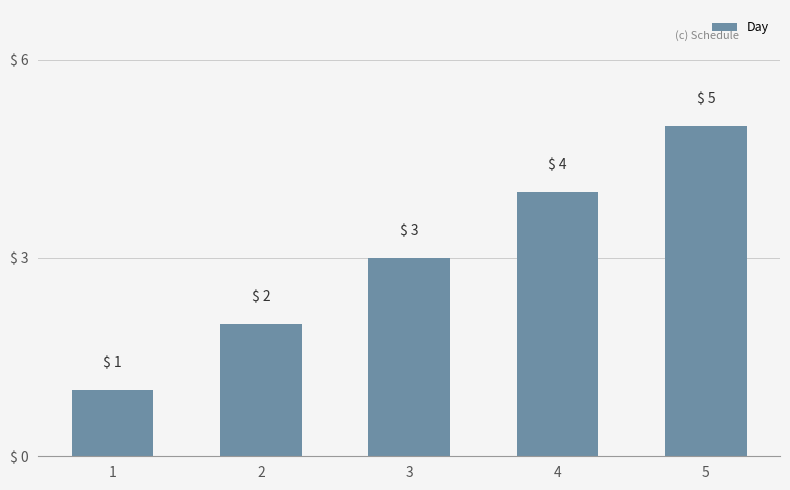

Which label corresponds to the largest value in the chart?

5